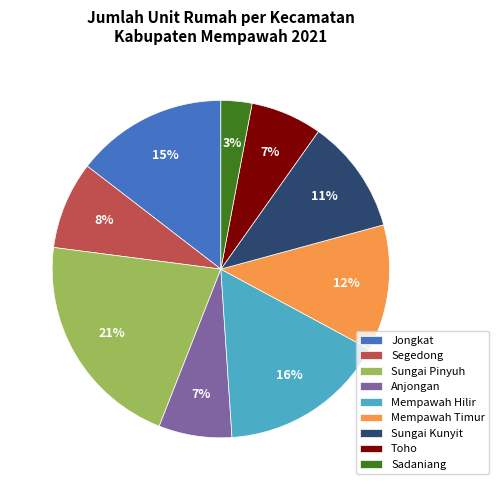

How many segments does this pie chart have?

9